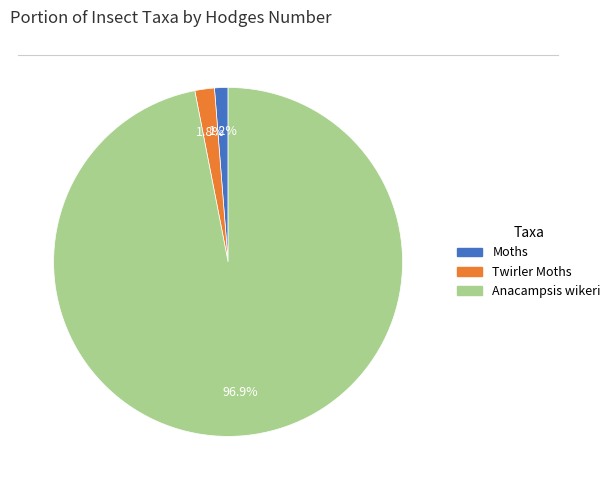

Which category has the biggest portion of the pie?

Anacampsis wikeri